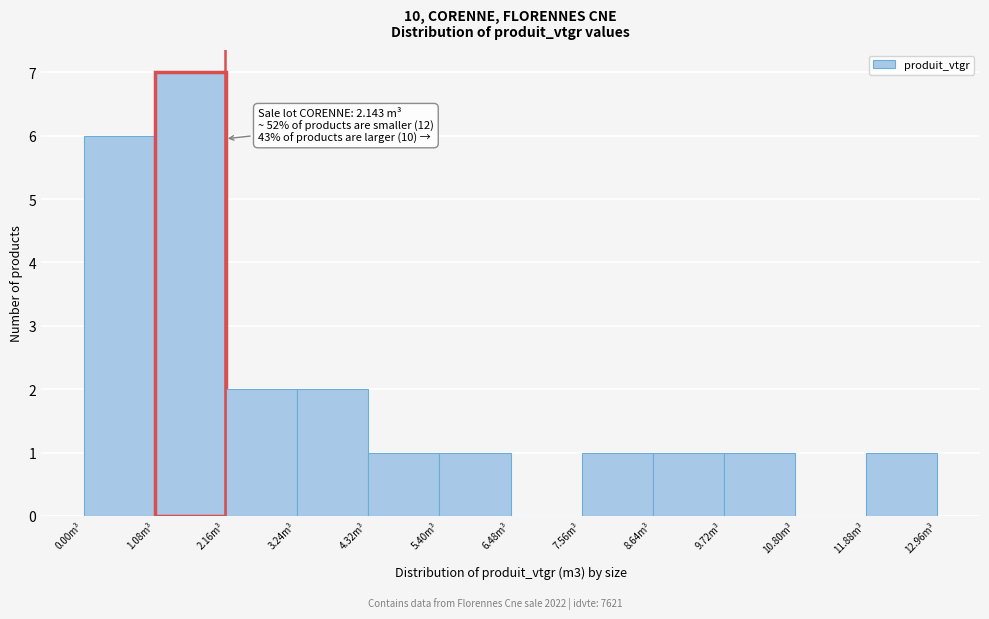

Over which range of the x-axis is the bar tallest?

1.0 to 2.2